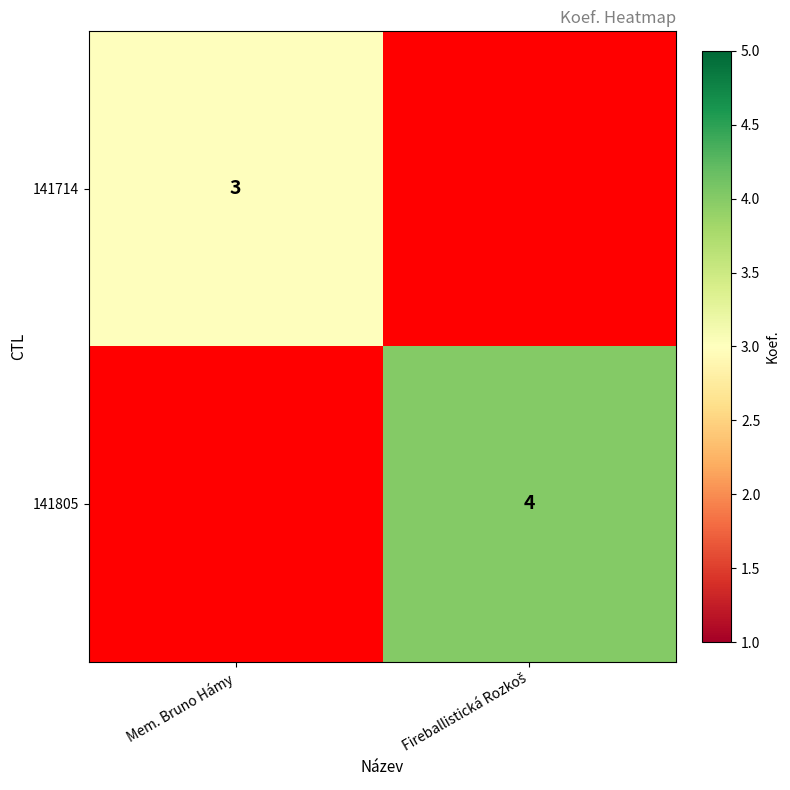

The 141714 series shows 5 at Mem. Bruno Hámy. True or false?

False